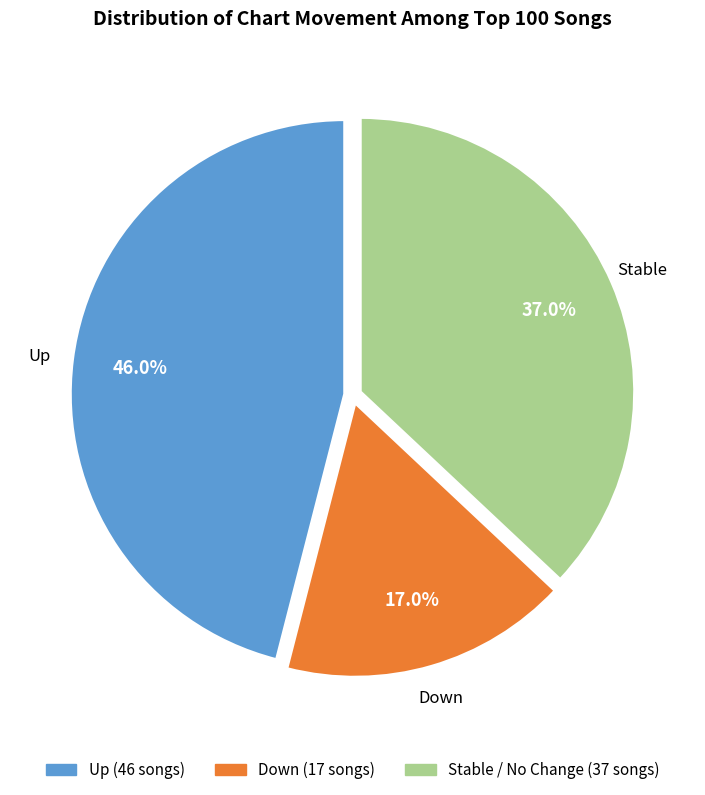

Which slice is the smallest?

Down